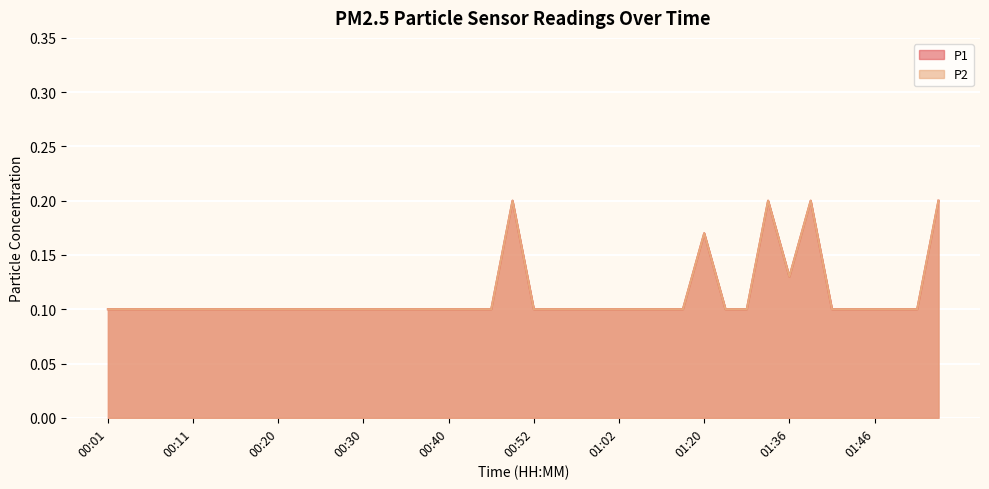

How many P1 values are between 0 and 1?

40